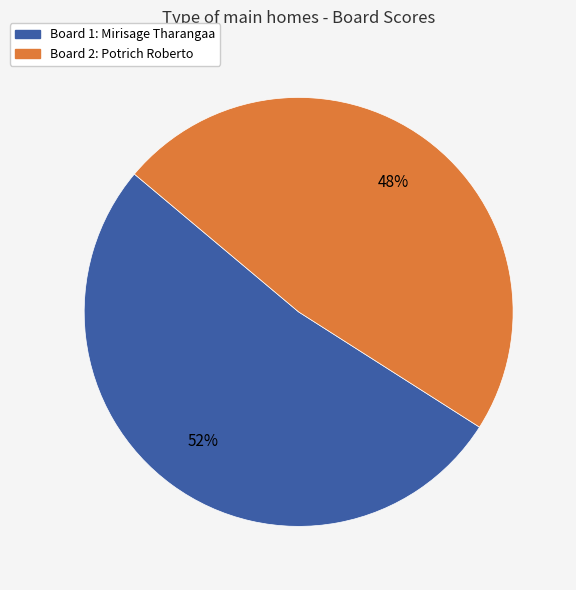

Is the sum of Board 2: Potrich Roberto and Board 1: Mirisage Tharangaa greater than half?

Yes